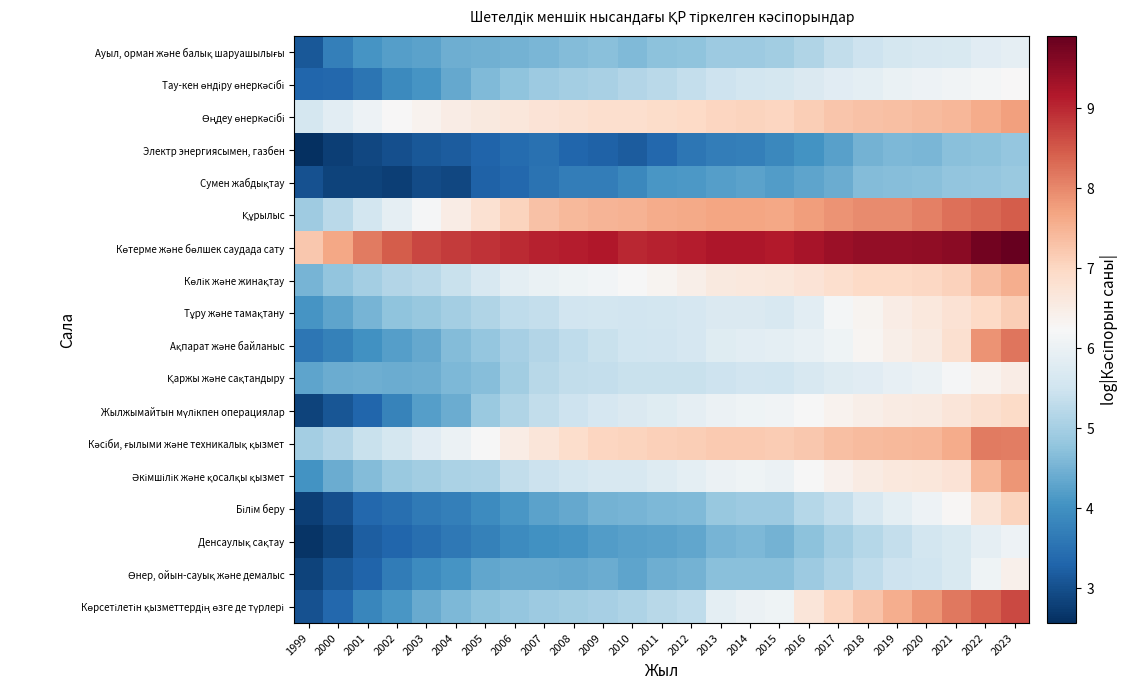

What is the total value across all series at 1999?

69.4